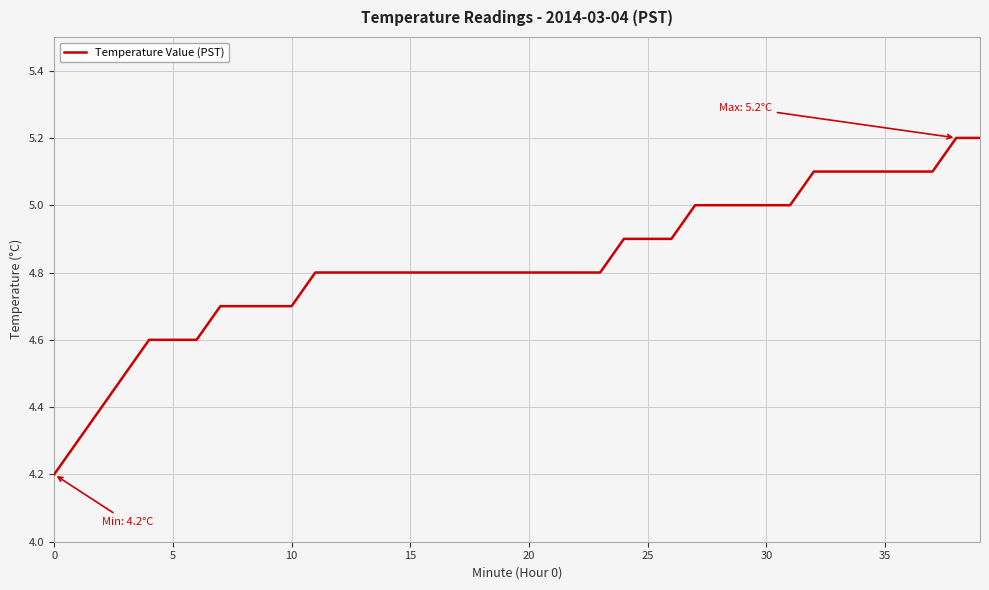

What is the smallest value displayed?

4.2